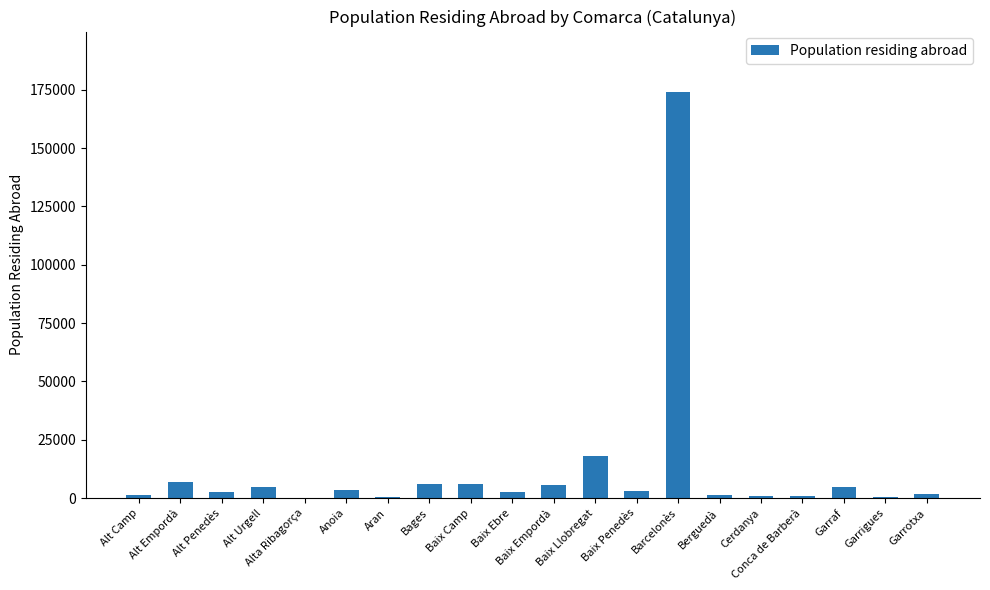

At which label is the value closest to 86999?

Baix Llobregat